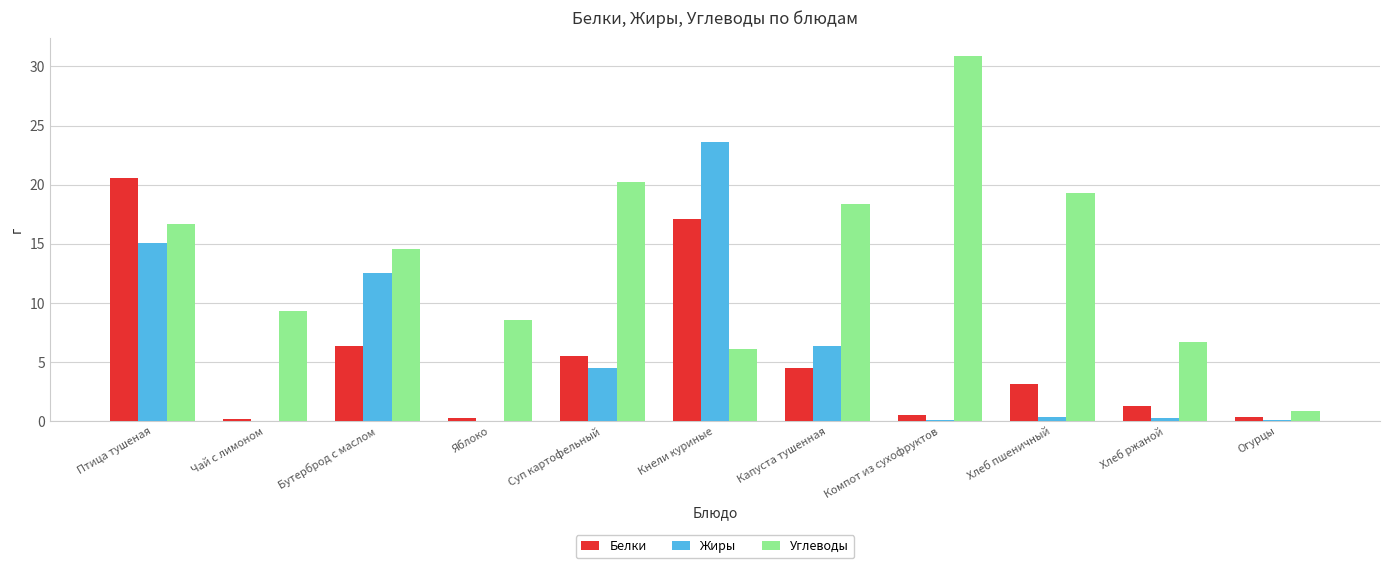

Does the chart contain stacked bars?

No